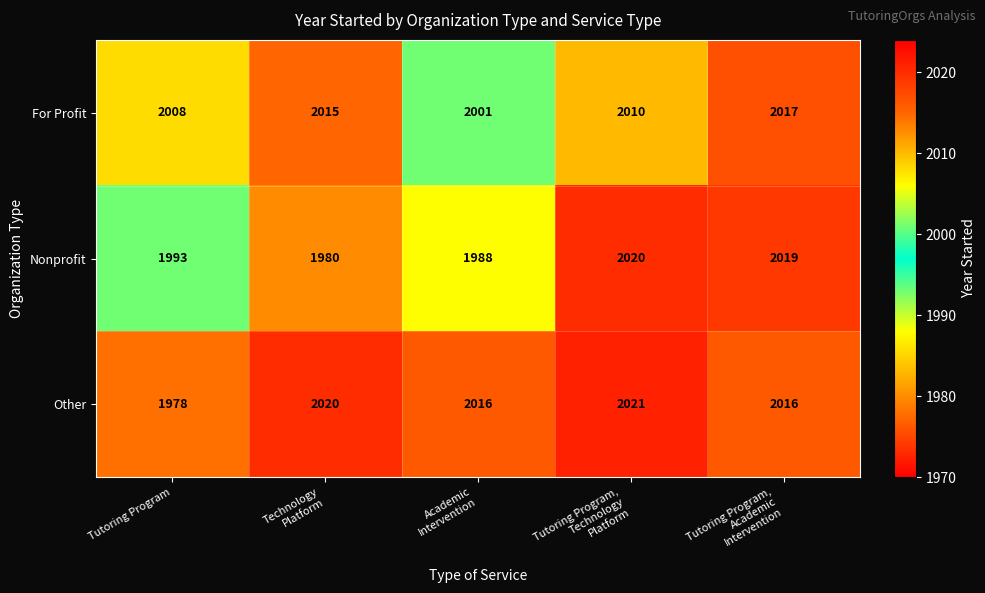

Which series changed the most between Tutoring Program and Tutoring Program,
Academic
Intervention?

Other